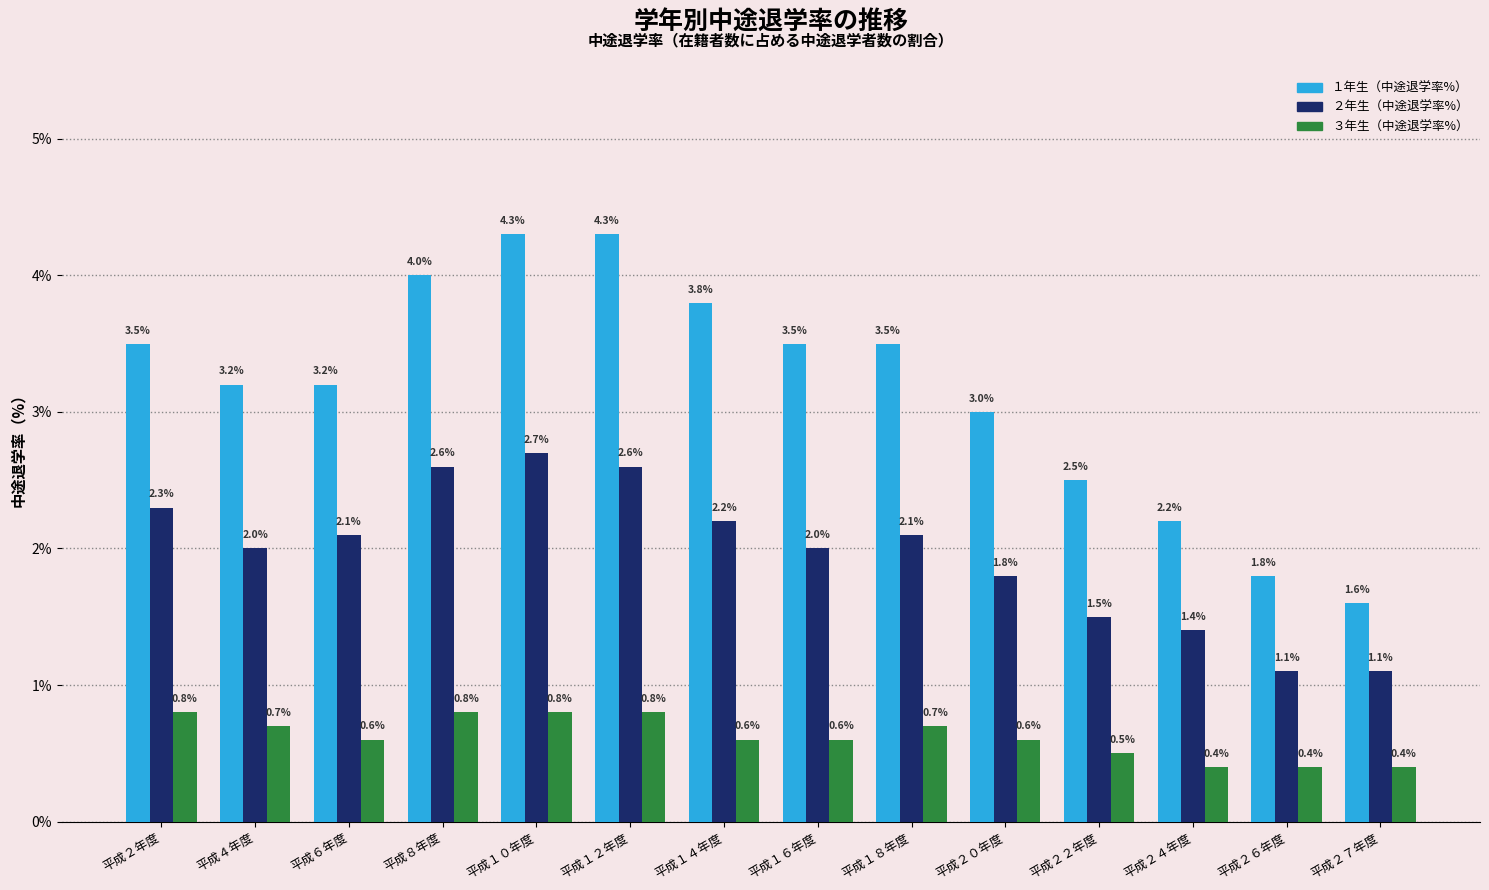

What is the total value across all series at 平成１４年度?

6.6